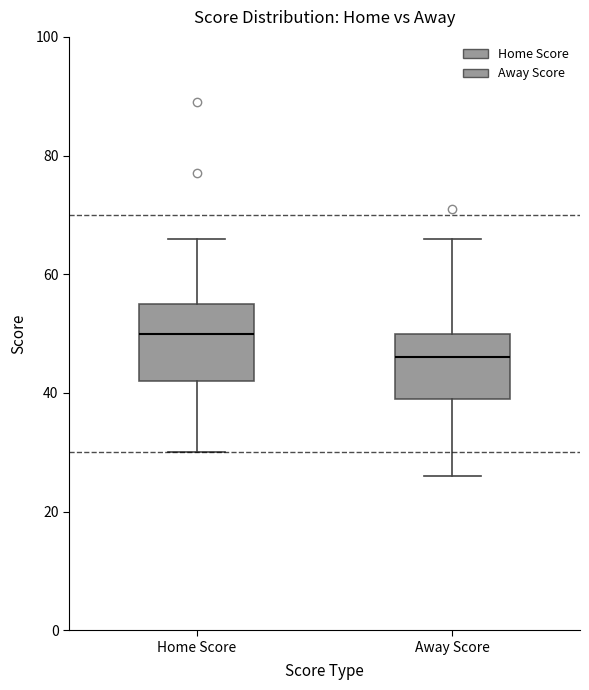

Comparing the boxes themselves (not the whiskers), which one is the tallest?

Home Score